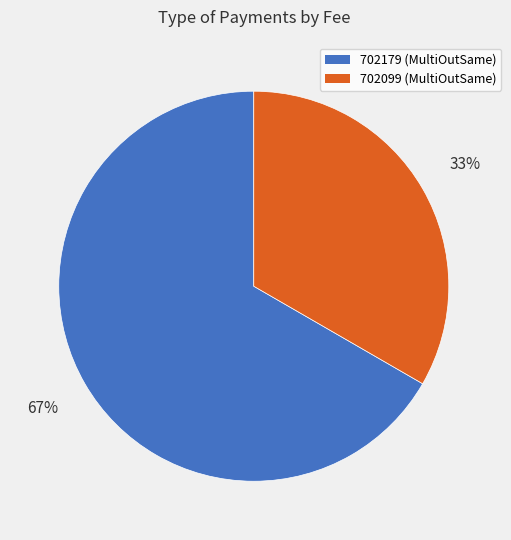

How many segments does this pie chart have?

2